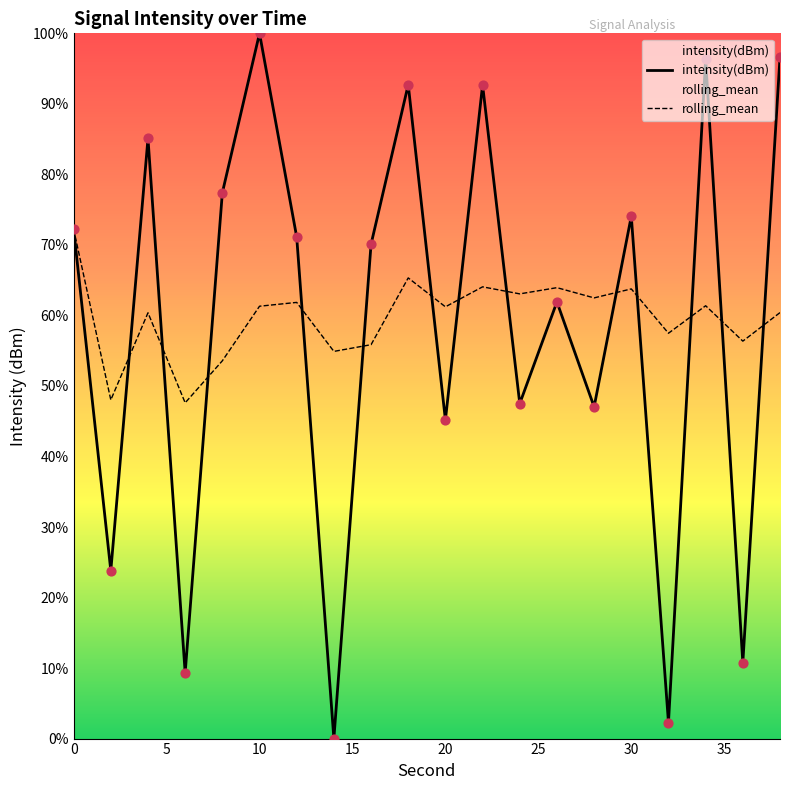

Which series contains the lowest Y value?

intensity(dBm)